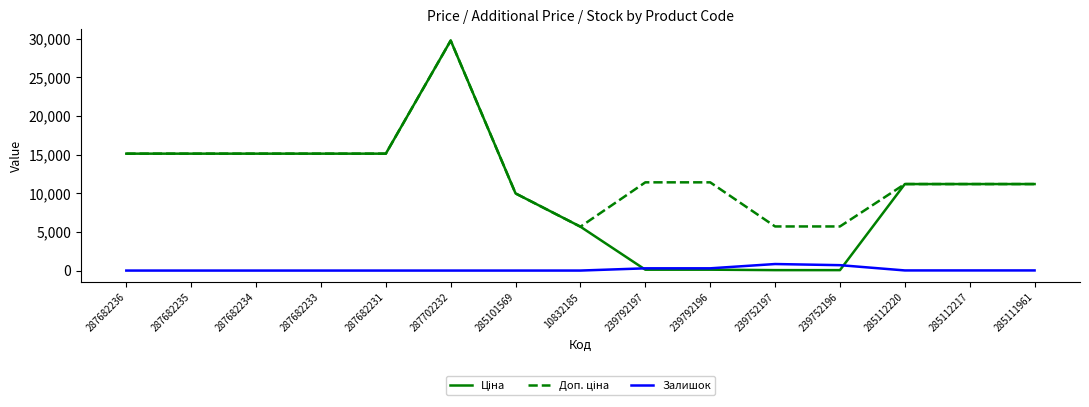

At which category does the chart reach its peak across all series?

287702232